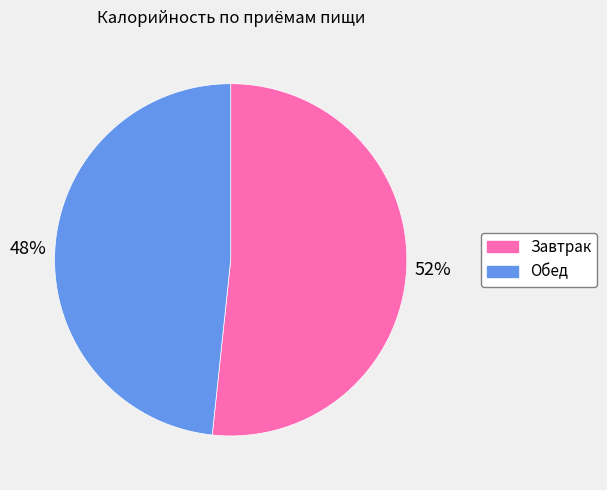

Combined, do Обед and Завтрак account for over 50%?

Yes